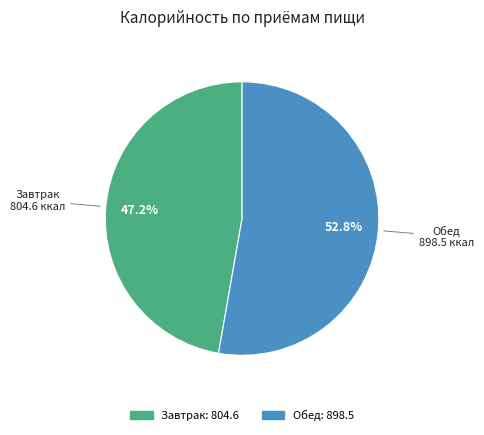

Is there a majority slice in this chart?

Yes